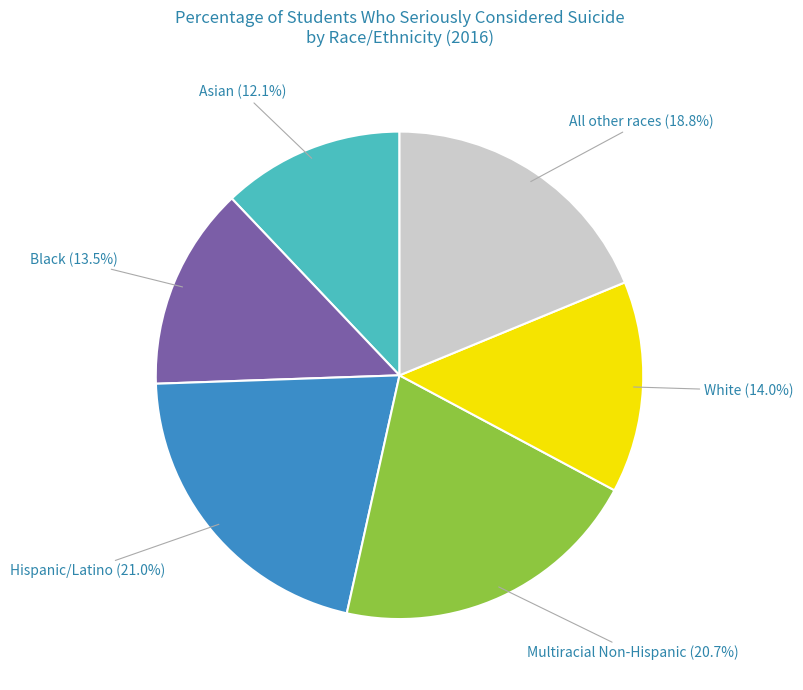

Which category has the smallest portion of the pie?

Asian